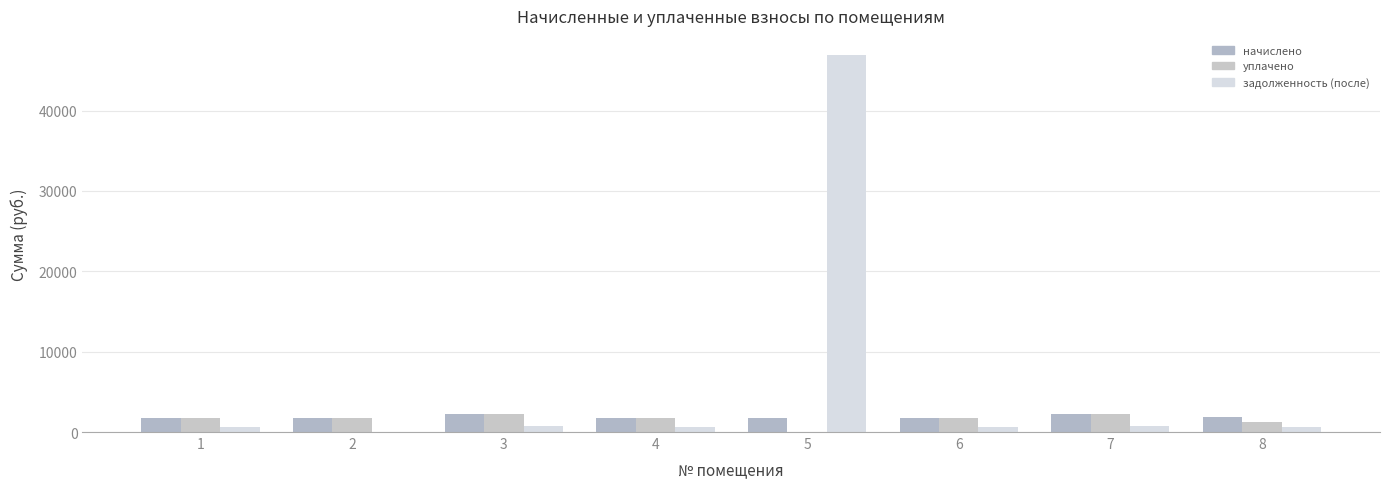

At which category is the sum across all series the highest?

5